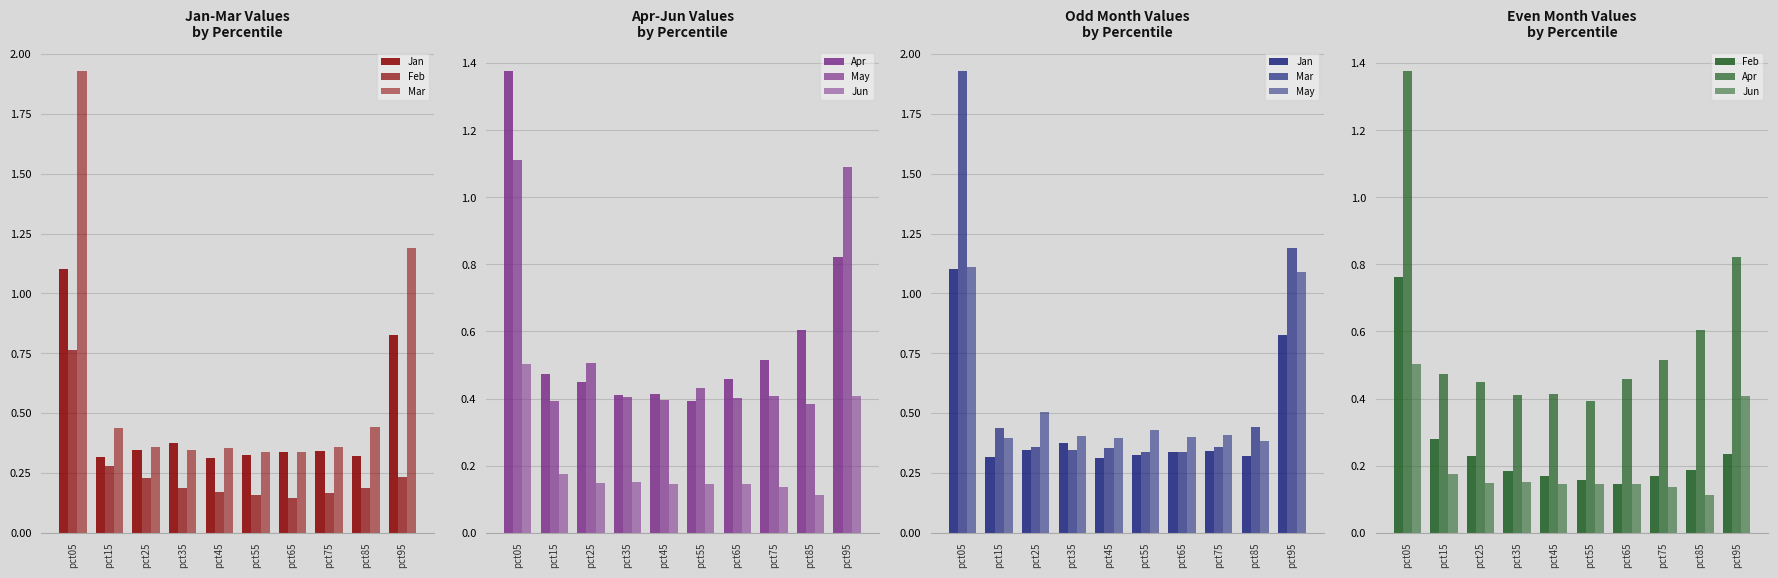

Which has a higher value, pct15 or pct75?

pct75